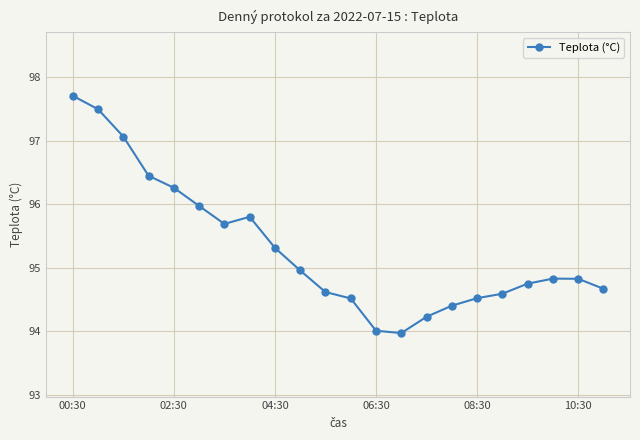

What is the smallest value displayed?

94.0